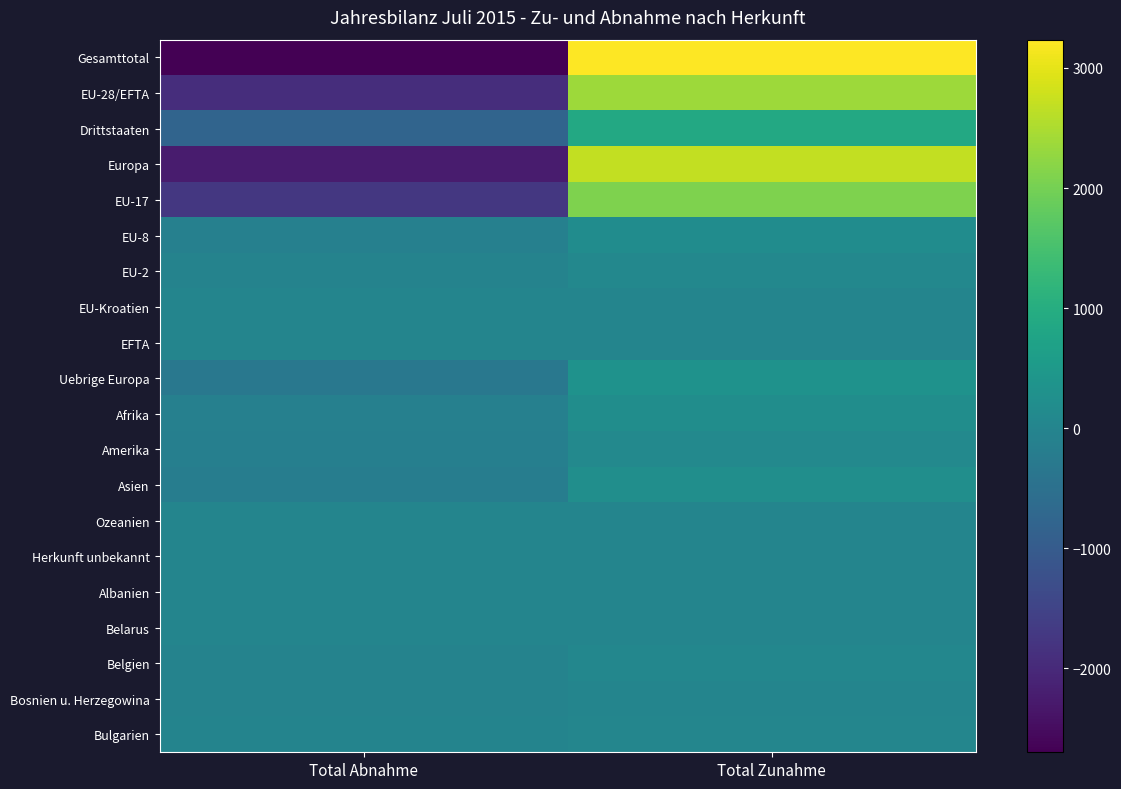

What is the total value across all series at Total Abnahme?

-10436